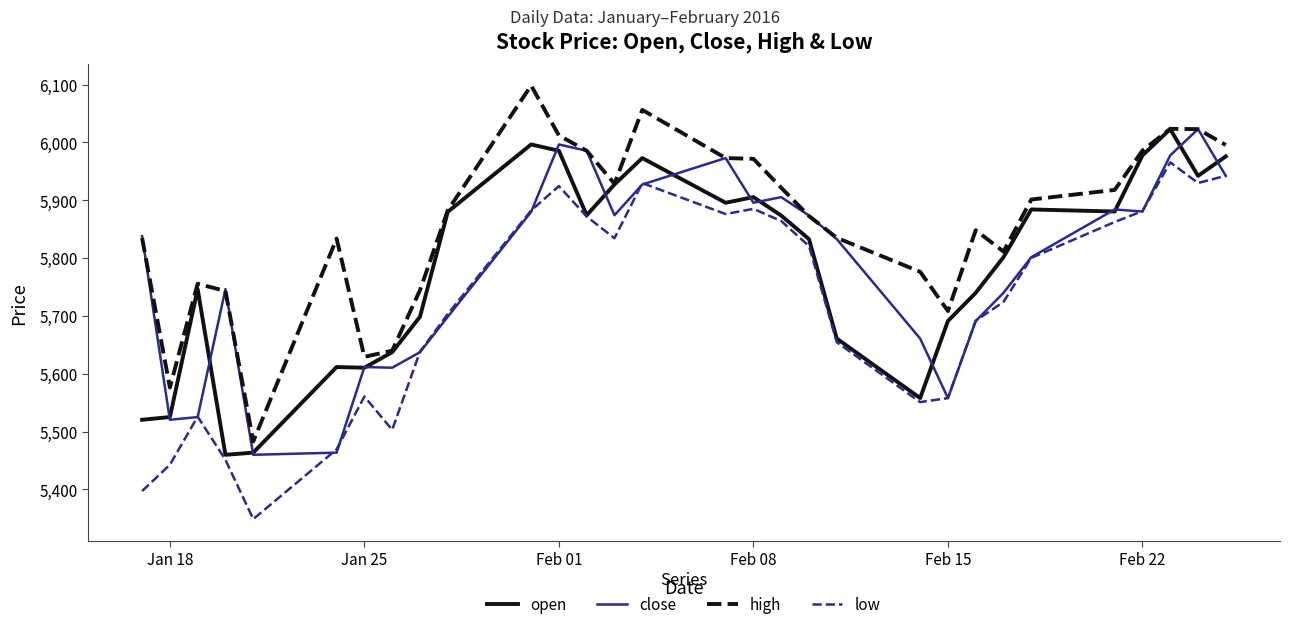

Which series has the largest total across all categories?

high